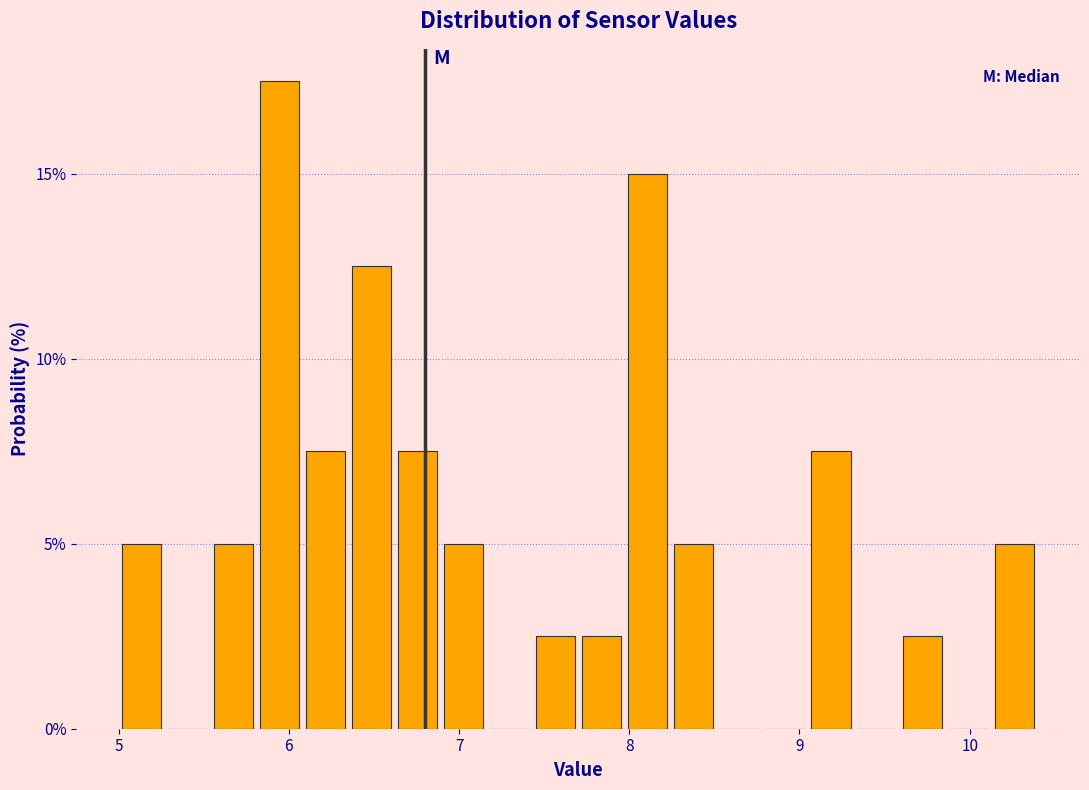

Around what value on the x-axis is the tallest bar? Give the approximate position of its centre, as read against the axis.

5.9